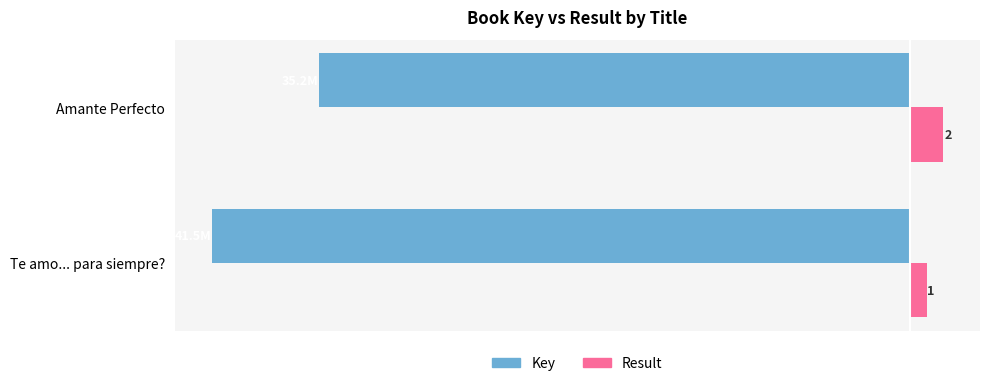

Which series has the largest total across all categories?

Result